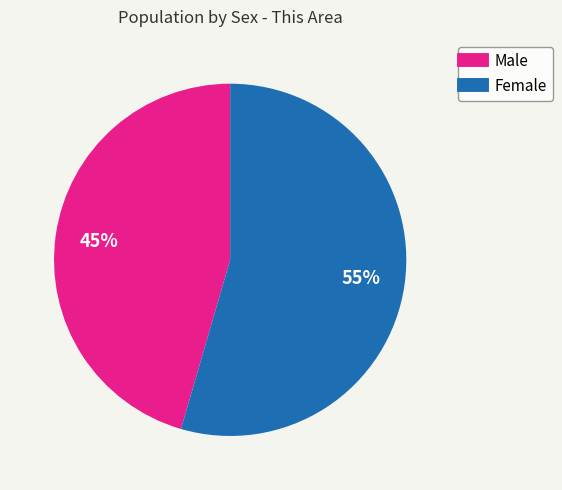

How many slices are in this pie chart?

2